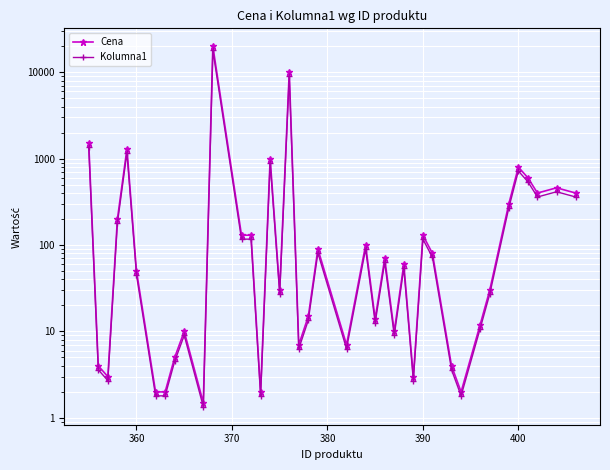

What is the average value of the Cena series?

949.1